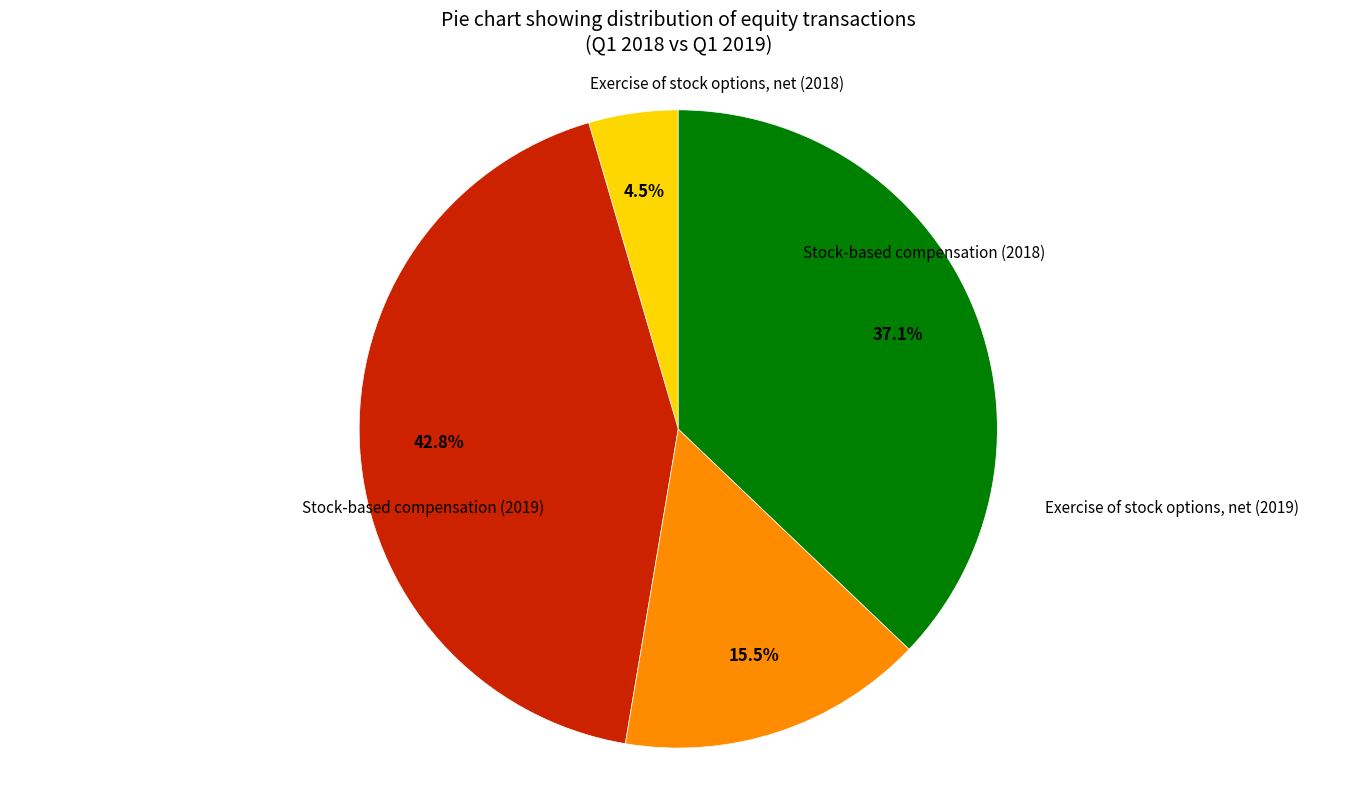

How many segments does this pie chart have?

4